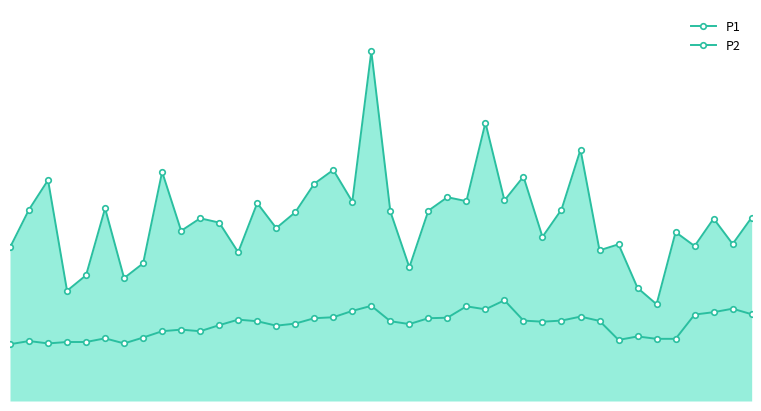

Is it true that P1 equals 18.3 at 26?

False